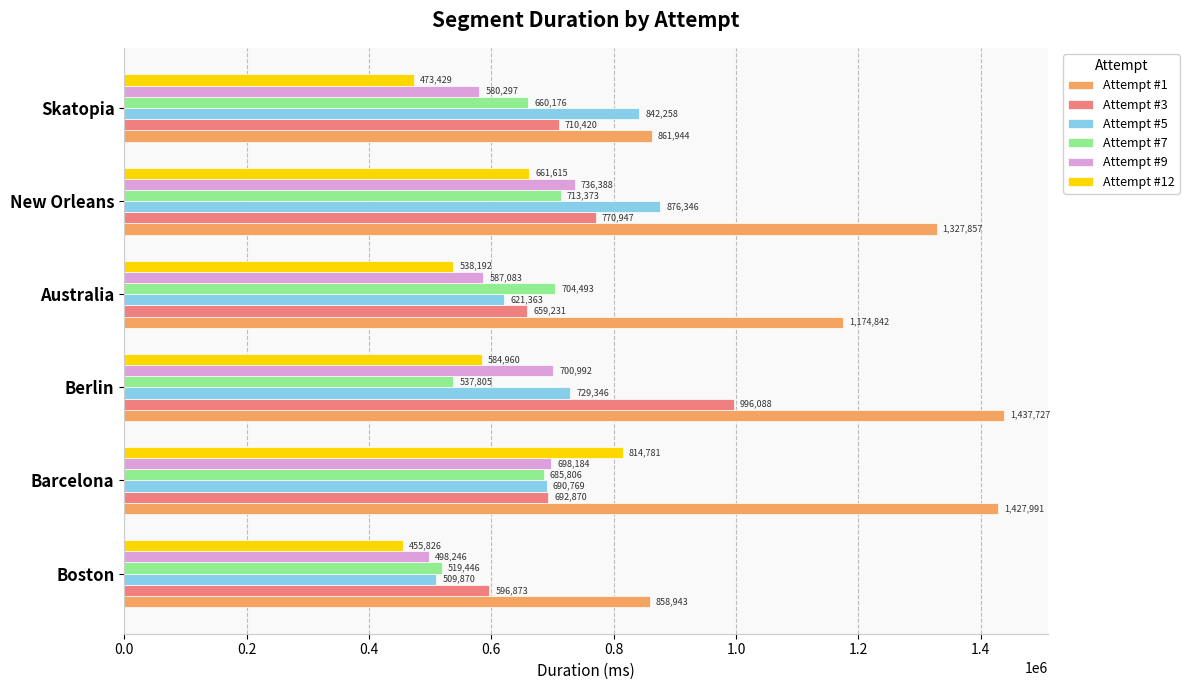

Rank the categories by Attempt #12 value from highest to lowest.

Barcelona, New Orleans, Berlin, Australia, Skatopia, Boston